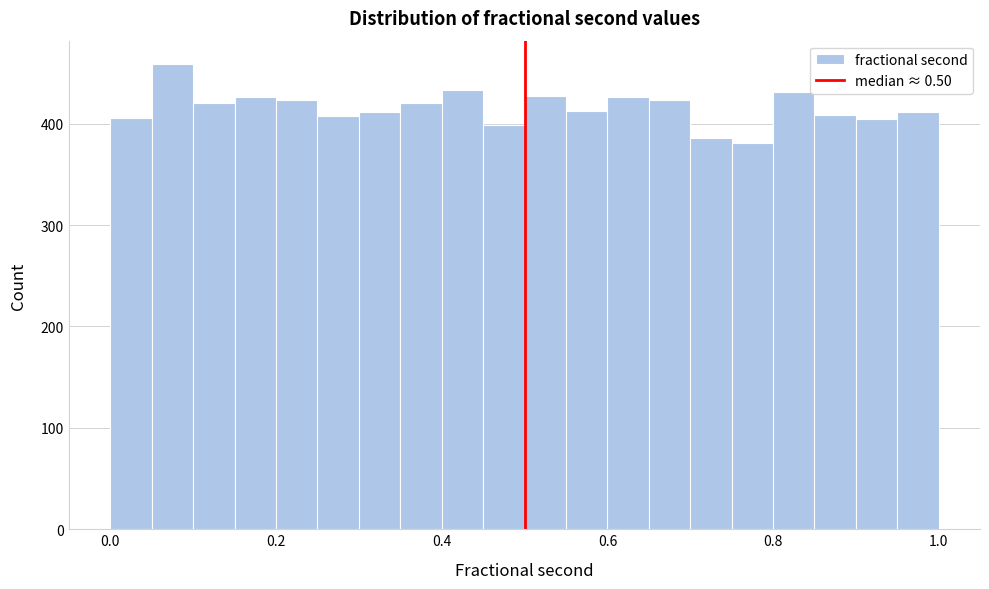

Around what value on the x-axis is the tallest bar? Give the approximate position of its centre, as read against the axis.

0.08